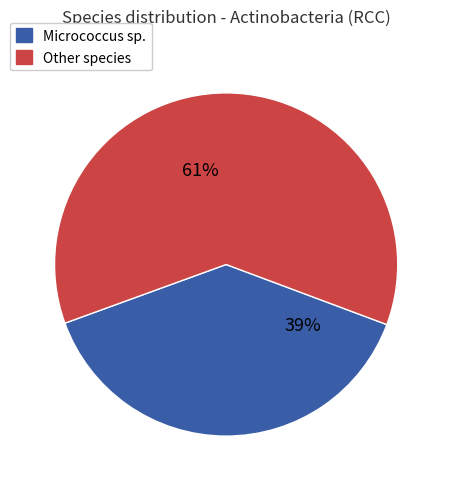

Is there a majority slice in this chart?

Yes